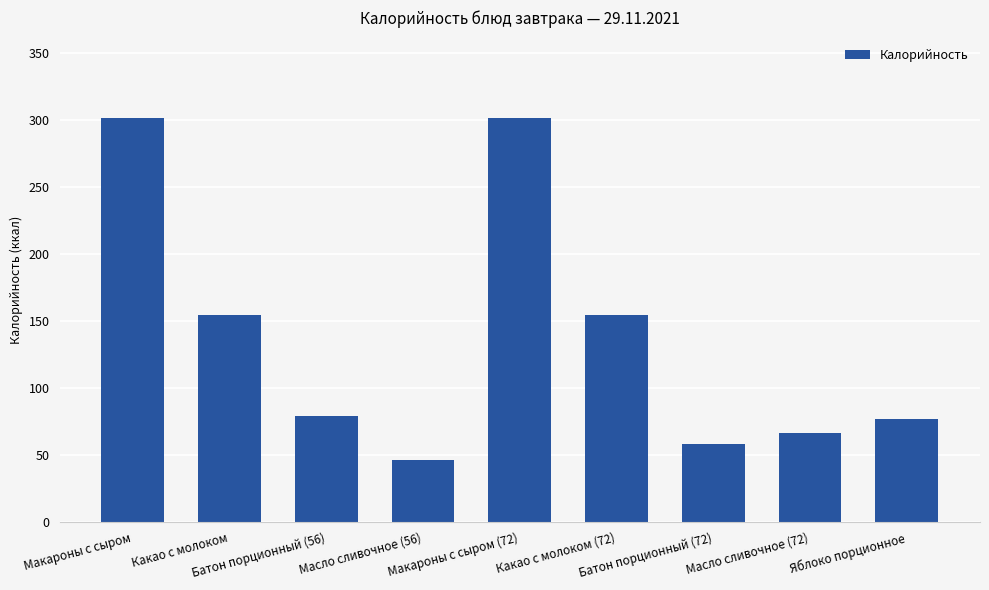

Is it true that the value at Батон порционный (72) is 13?

False